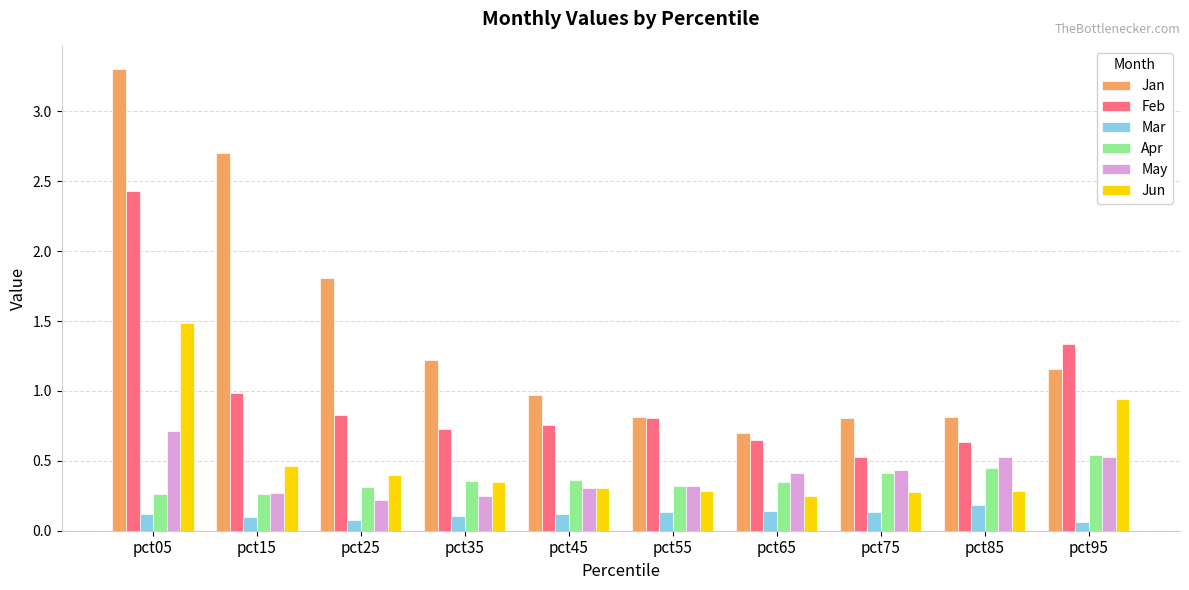

Which series has the largest total across all categories?

Jan